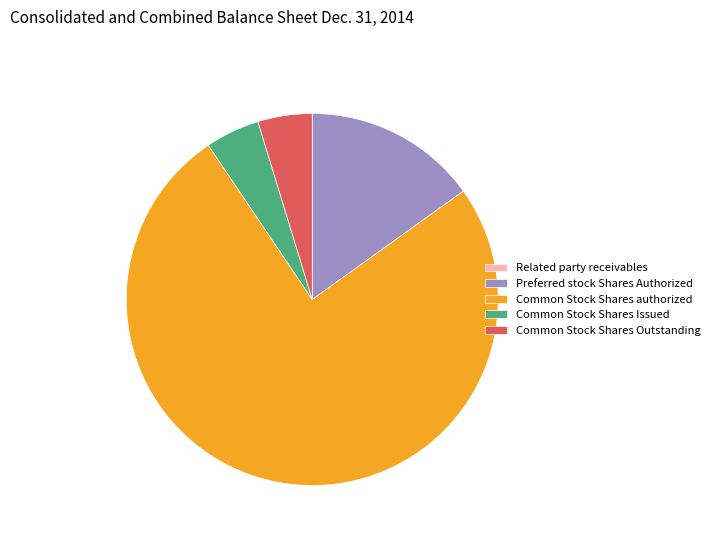

Approximately how many times larger is the value at Preferred stock Shares Authorized compared to Common Stock Shares Issued?

3.2